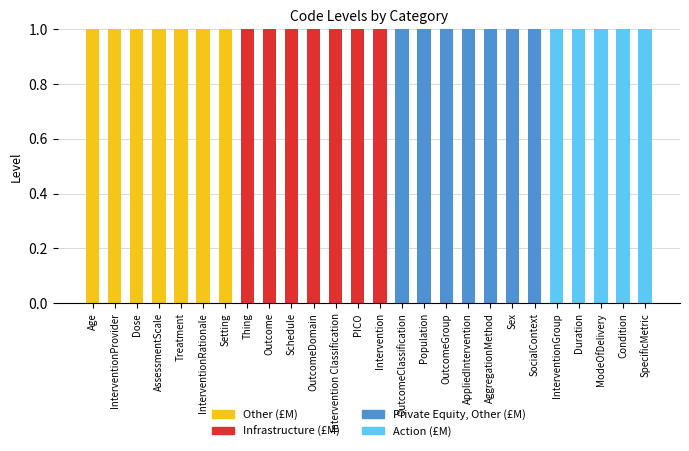

Is it true that Other equals -1 at InterventionGroup?

False